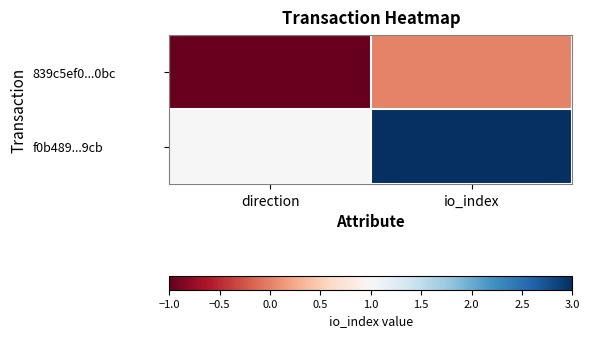

At how many categories does at least one series exceed 0?

2